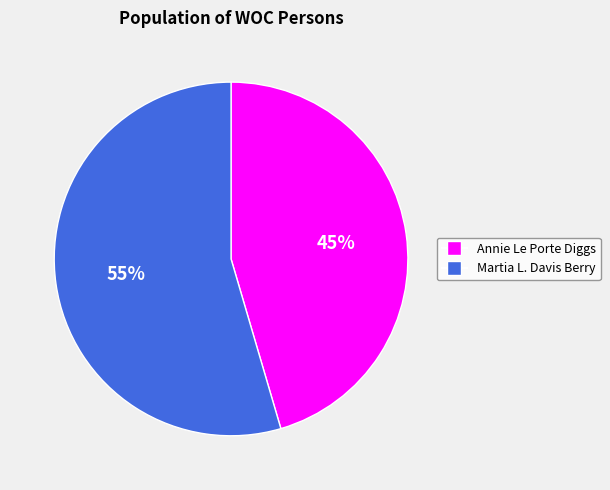

What is the majority slice?

Martia L. Davis Berry